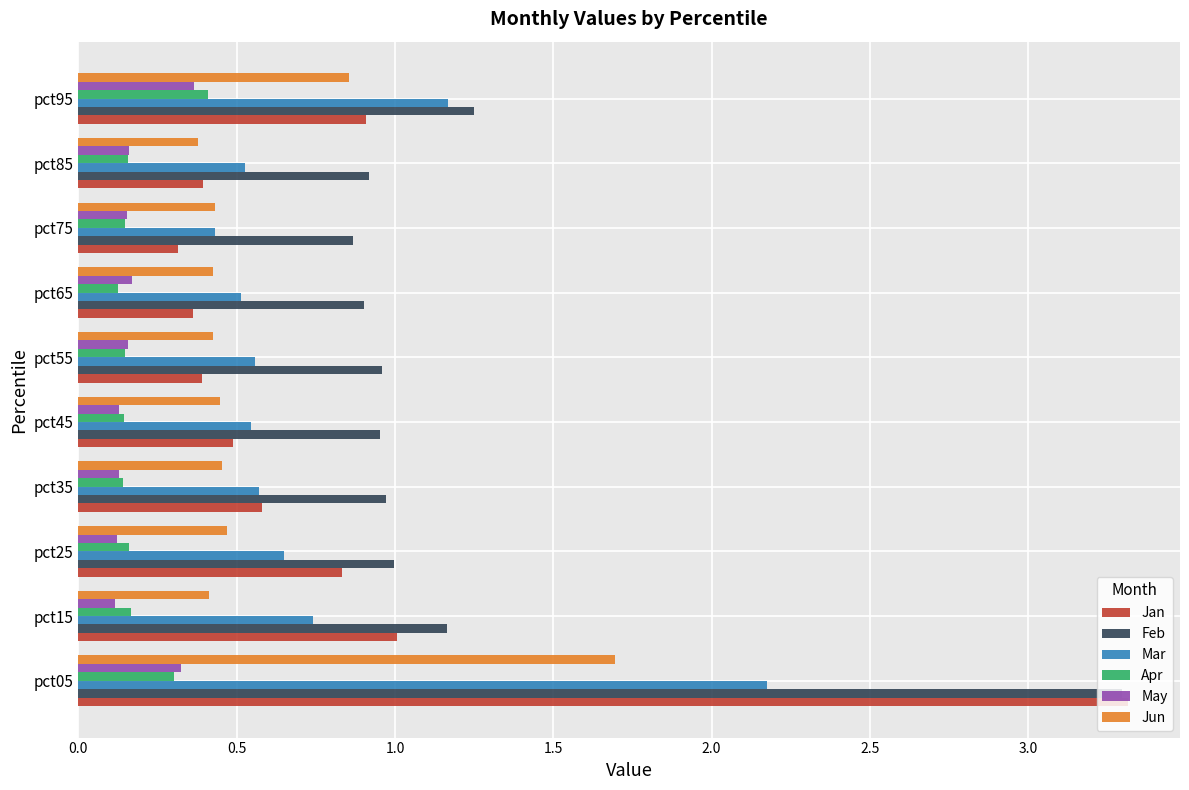

What is the maximum value shown in the chart?

3.3